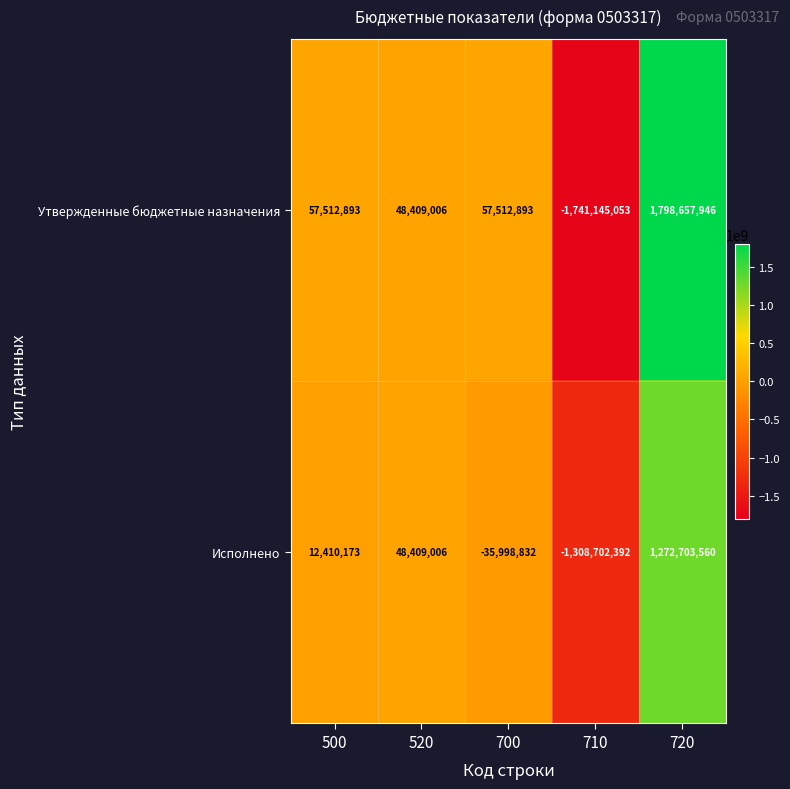

Between 500 and 710, which series saw the biggest shift?

Утвержденные бюджетные назначения